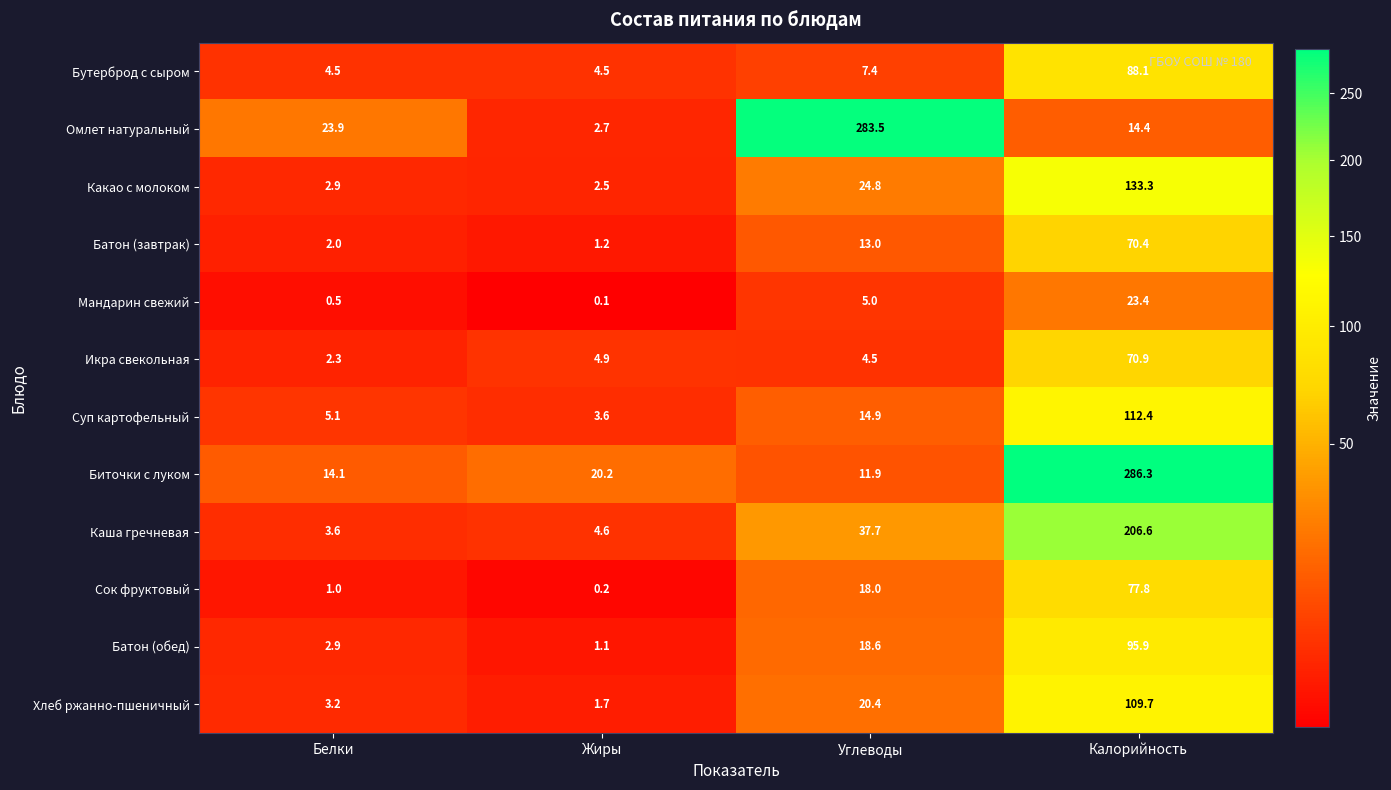

What is the greatest value displayed?

286.3